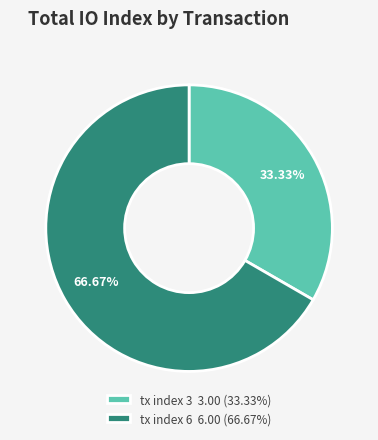

Combined, do tx index 3 and tx index 6 account for over 50%?

Yes